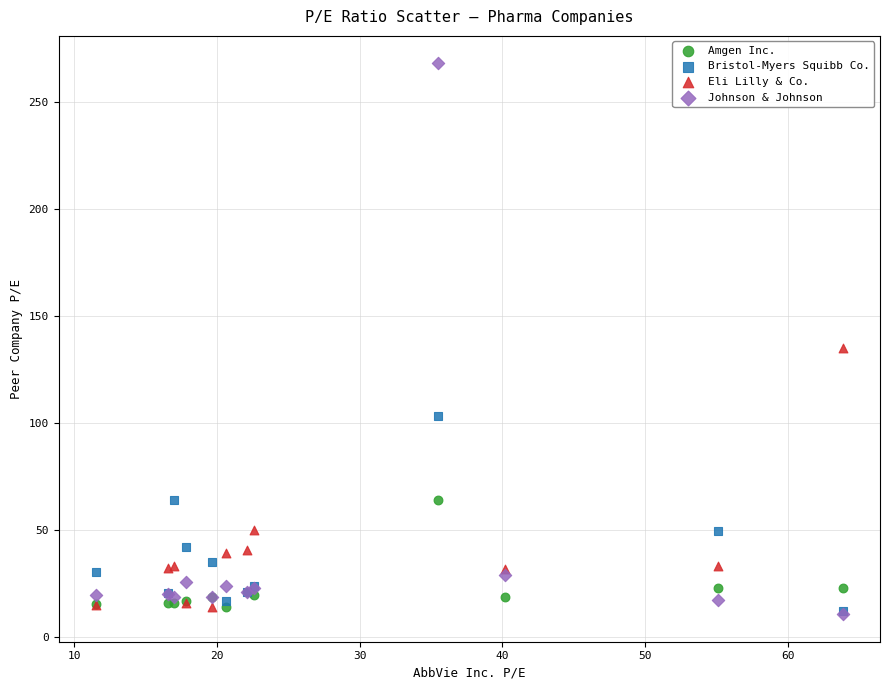

Which series has the widest spread of Y values?

Johnson & Johnson